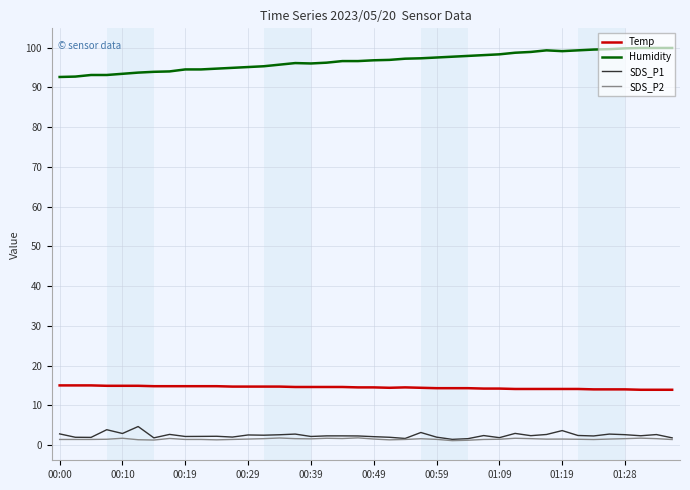

True or false: Humidity and SDS_P1 intersect in this chart.

False